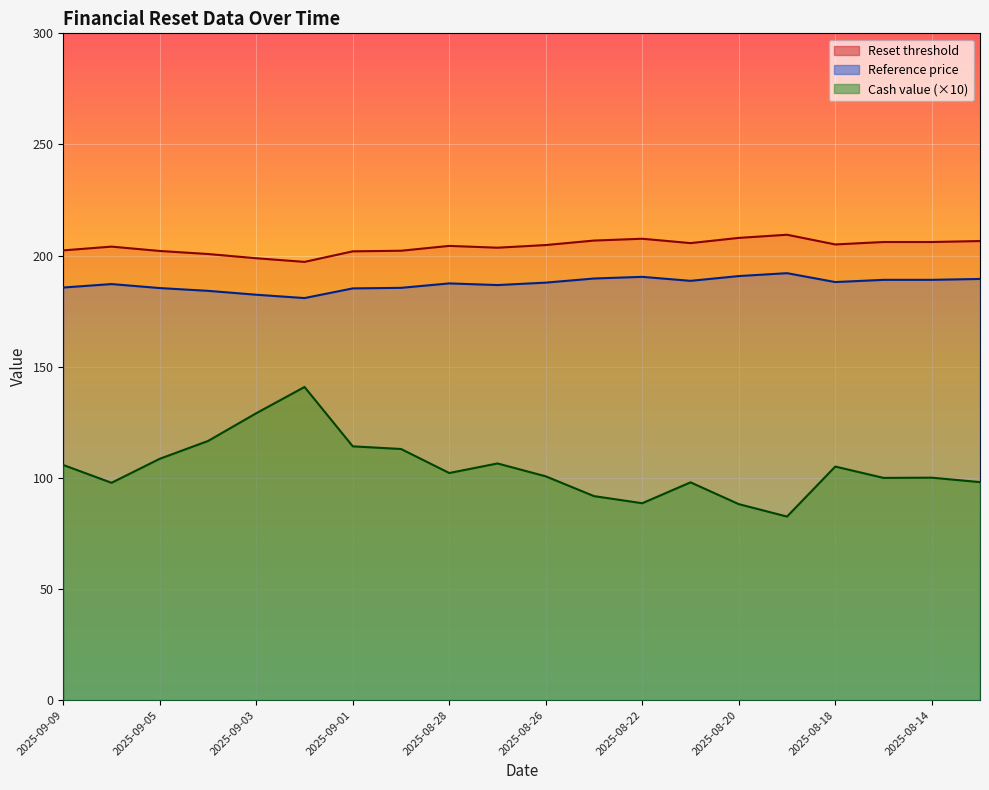

What is the total value across all series at 2025-08-15?

495.2